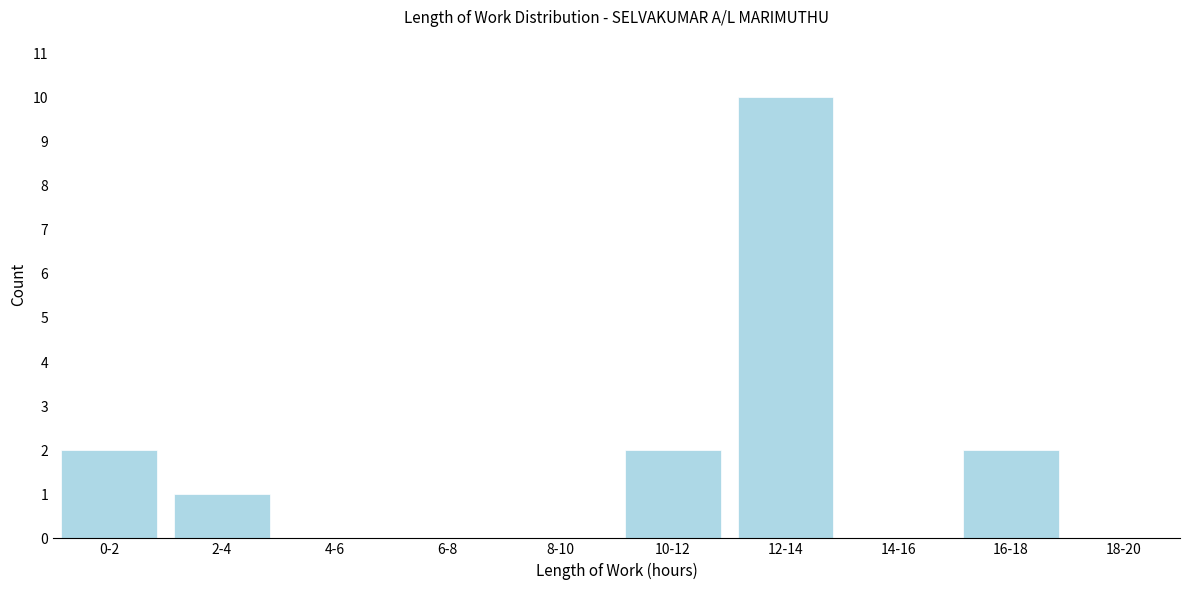

Reading right to left, what are all the values shown in this chart?

18-20=0	16-18=2	14-16=0	12-14=10	10-12=2	8-10=0	6-8=0	4-6=0	2-4=1	0-2=2